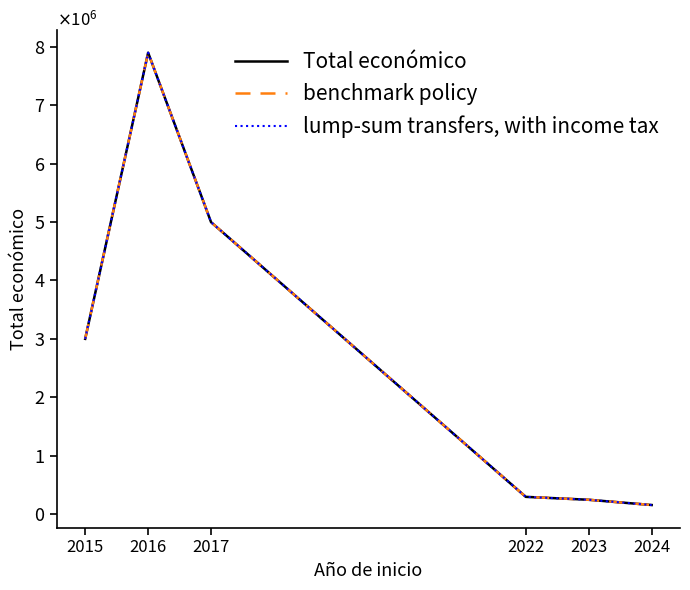

Rank the series at 2016 from lowest to highest value.

Total económico, benchmark policy, lump-sum transfers, with income tax